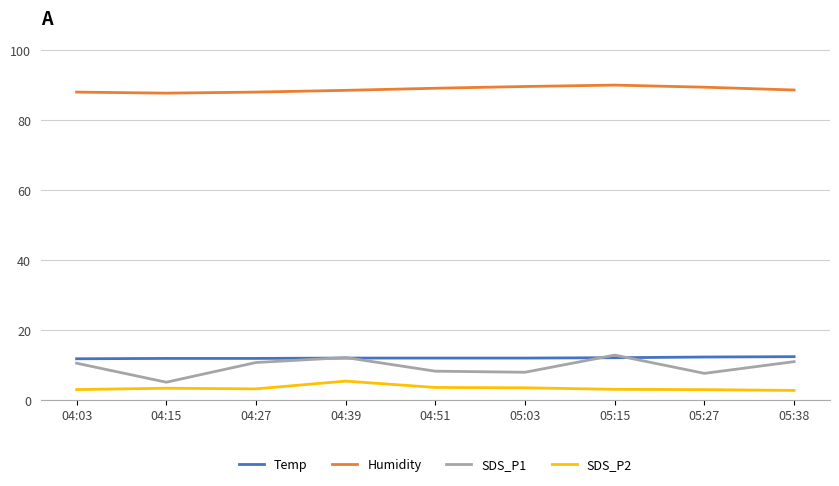

True or false: Humidity and SDS_P1 cross at least once.

False